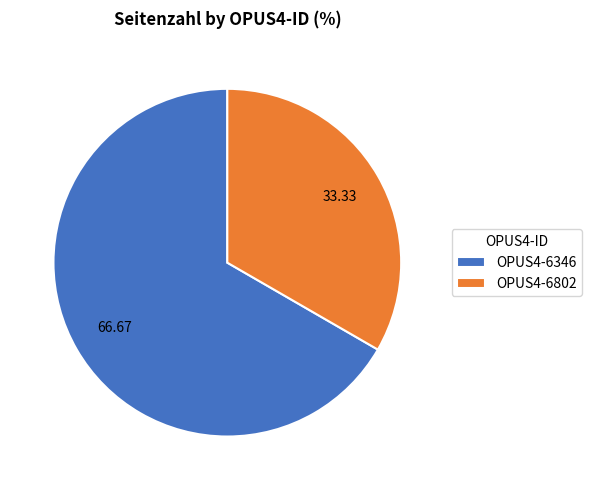

Does any single category account for the majority?

Yes